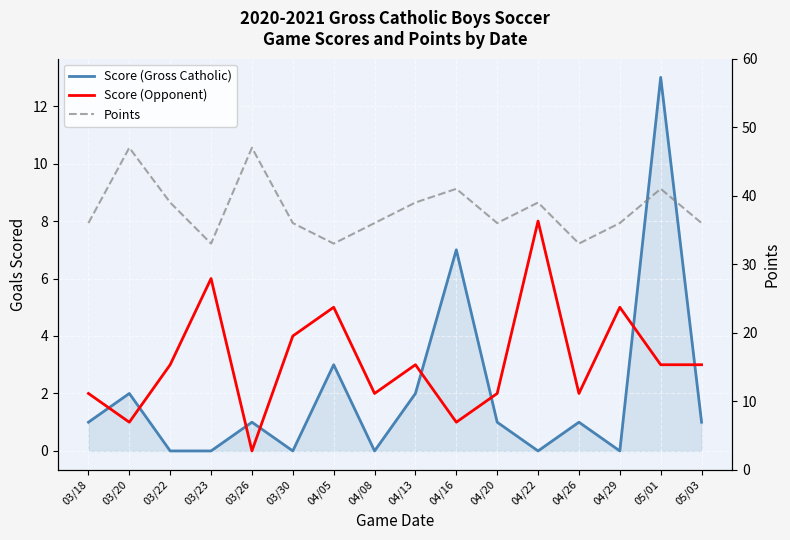

Where do Score (Gross Catholic) and Score (Opponent) first cross each other?

03/18 and 03/20